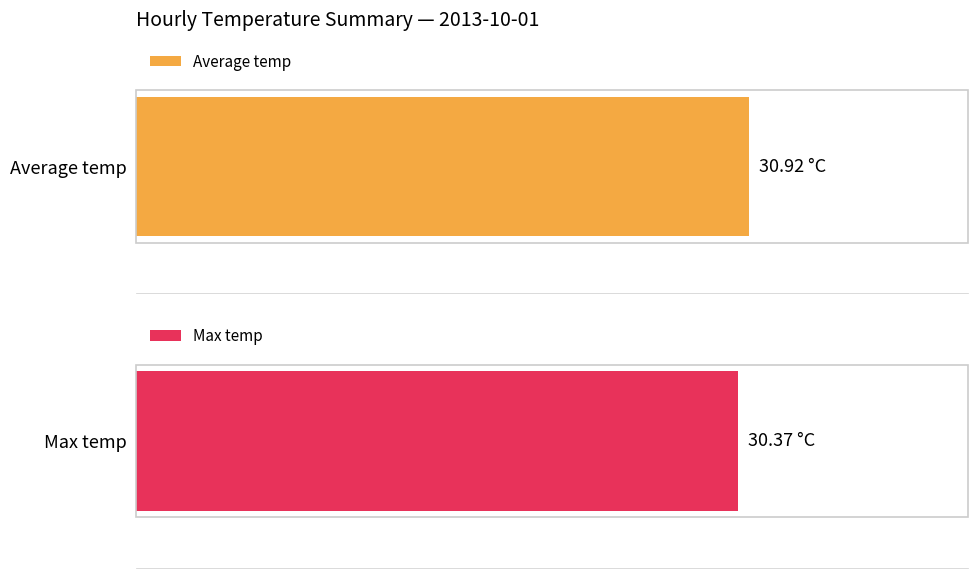

What are all the series names shown in the legend?

Average temp, Max temp